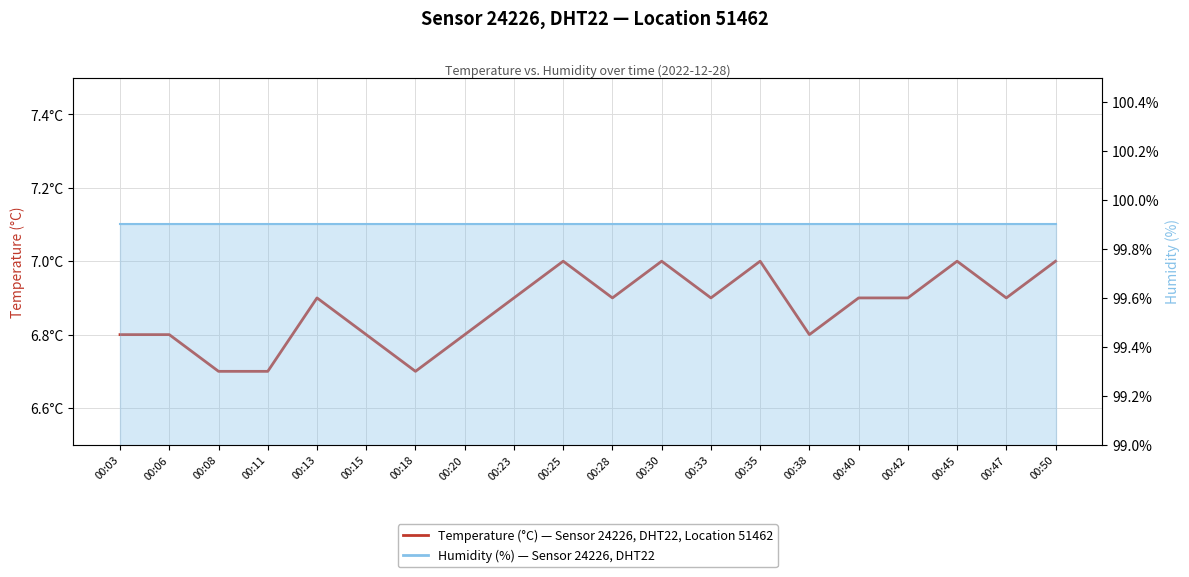

Reading right to left, what are all the values shown in this chart?

00:50=7.0	00:47=6.9	00:45=7.0	00:42=6.9	00:40=6.9	00:38=6.8	00:35=7.0	00:33=6.9	00:30=7.0	00:28=6.9	00:25=7.0	00:23=6.9	00:20=6.8	00:18=6.7	00:15=6.8	00:13=6.9	00:11=6.7	00:08=6.7	00:06=6.8	00:03=6.8